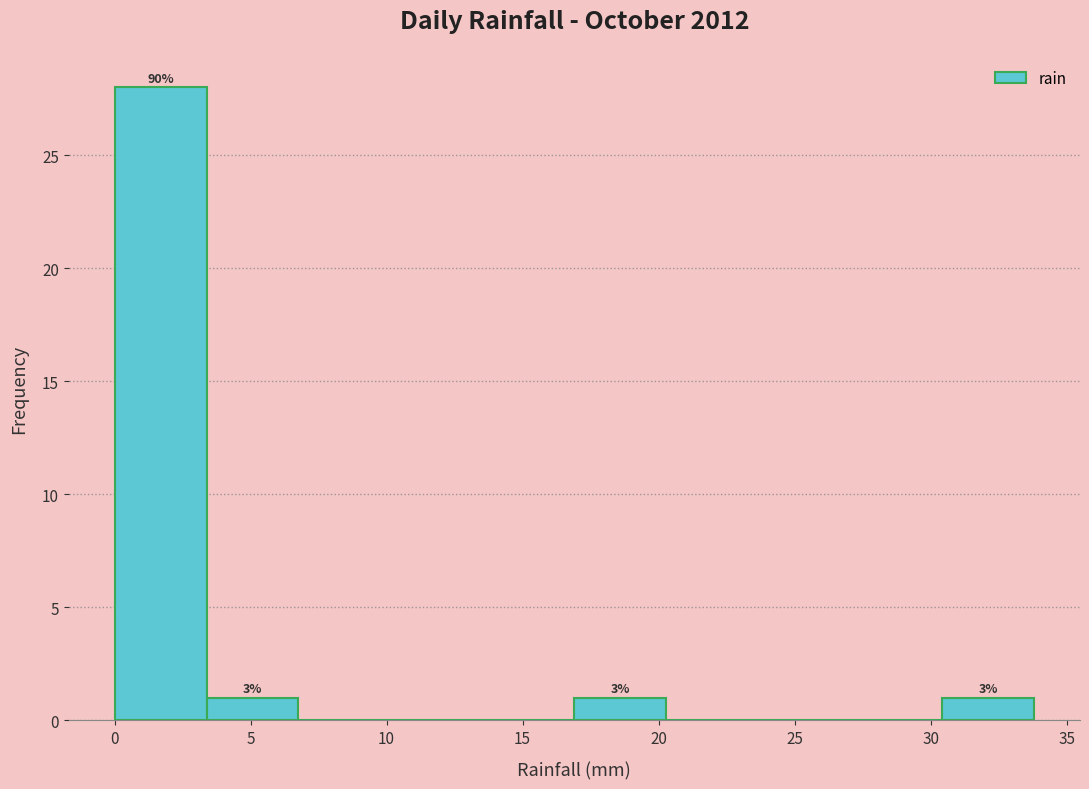

Which range on the x-axis has the tallest bar?

0.0 to 3.5